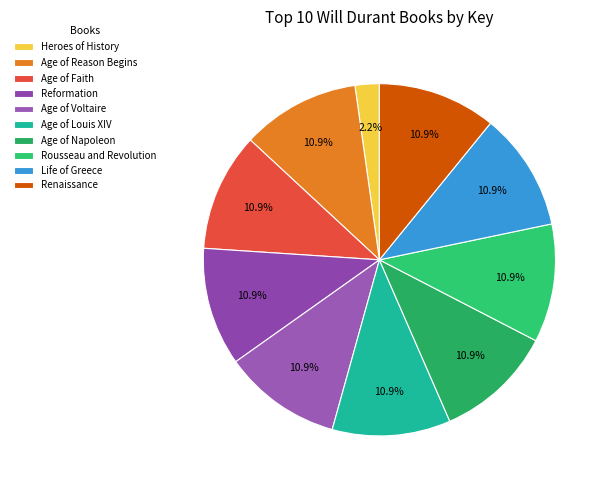

The Life of Greece slice represents 11% of the pie. True or false?

True